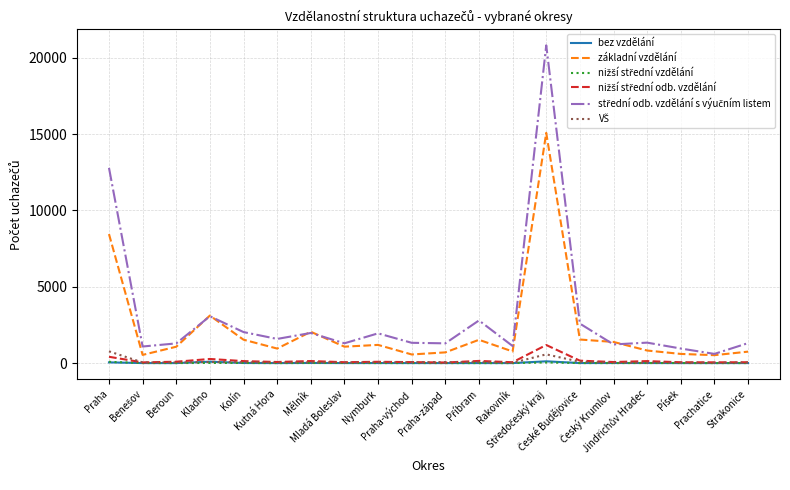

What is the minimum value for základní vzdělání?

519